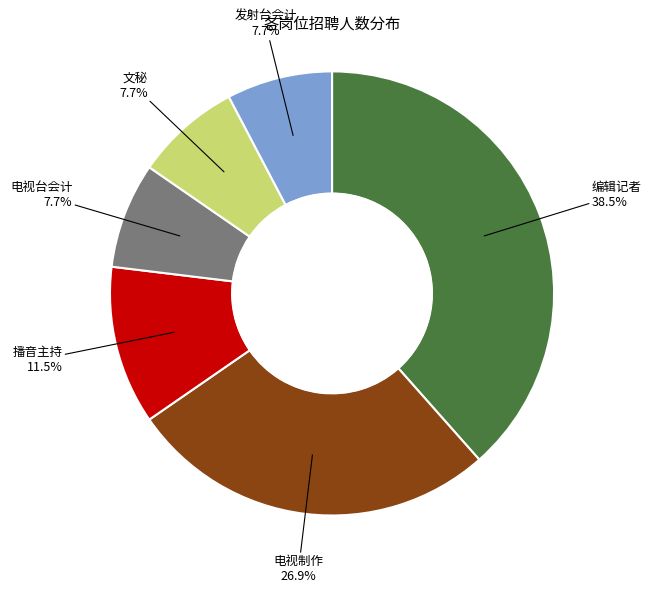

Is there any slice that represents more than half of the pie?

No